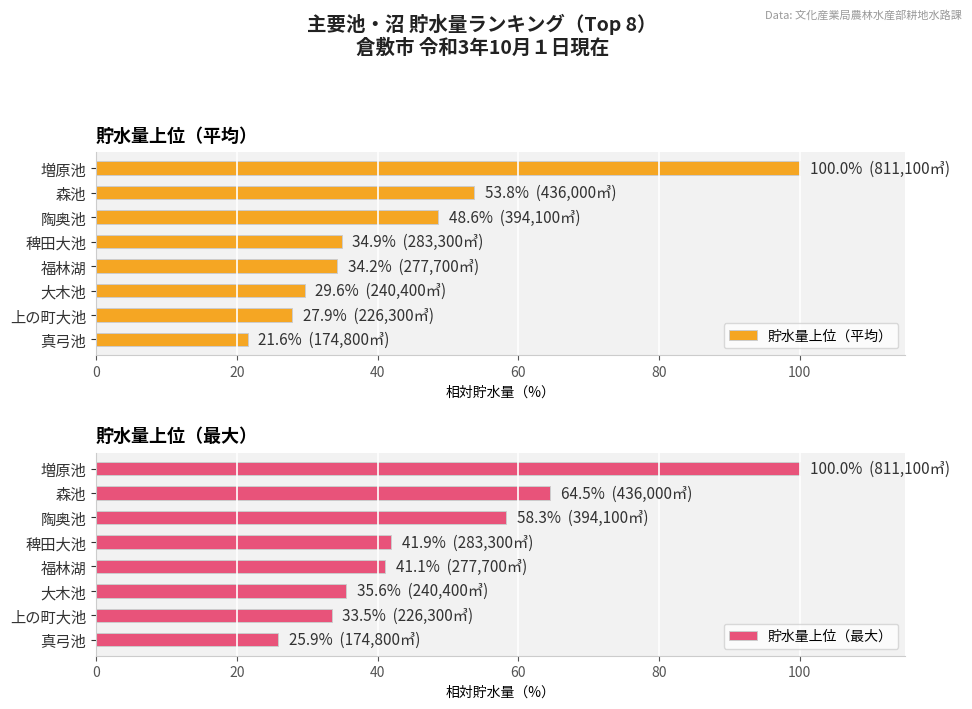

What is the difference between the second highest and second lowest values in the 貯水量上位（最大） series?

31.0